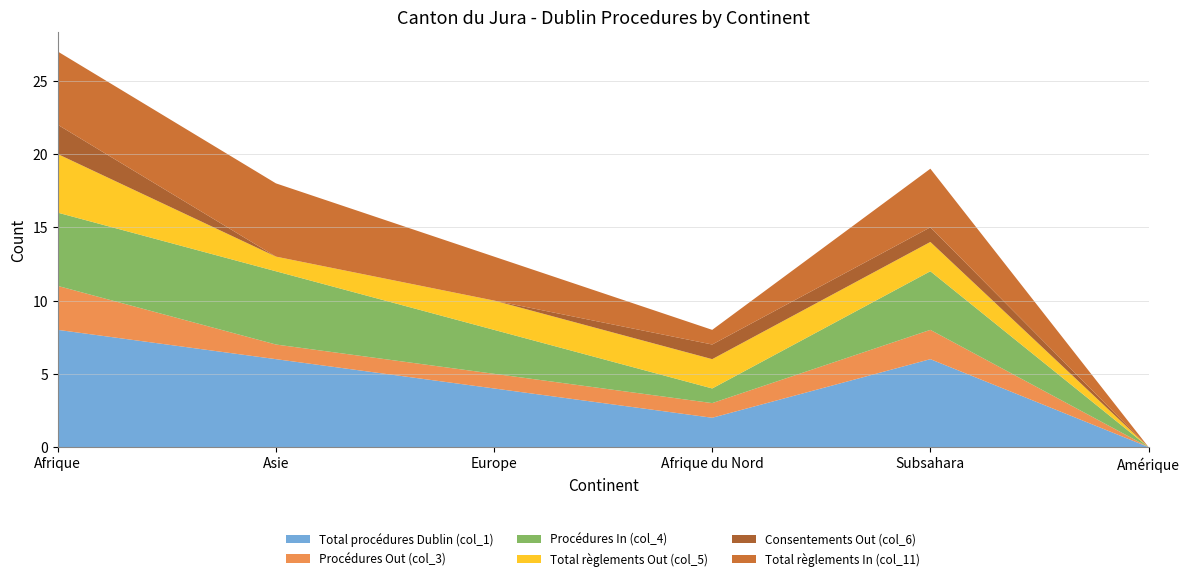

Reading left to right, what are all the values shown in this chart?

Total procédures Dublin (col_1): 8	6	4	2	6	0
Procédures Out (col_3): 3	1	1	1	2	0
Procédures In (col_4): 5	5	3	1	4	0
Total règlements Out (col_5): 4	1	2	2	2	0
Consentements Out (col_6): 2	0	0	1	1	0
Total règlements In (col_11): 5	5	3	1	4	0